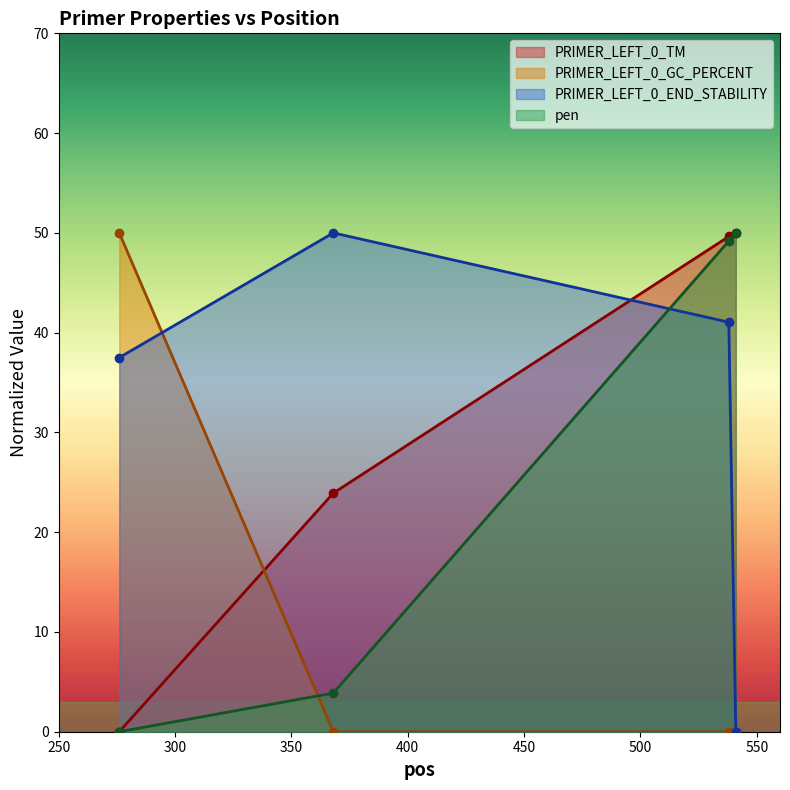

Is the value of PRIMER_LEFT_0_TM at 276 greater than the value of PRIMER_LEFT_0_END_STABILITY at 276?

No